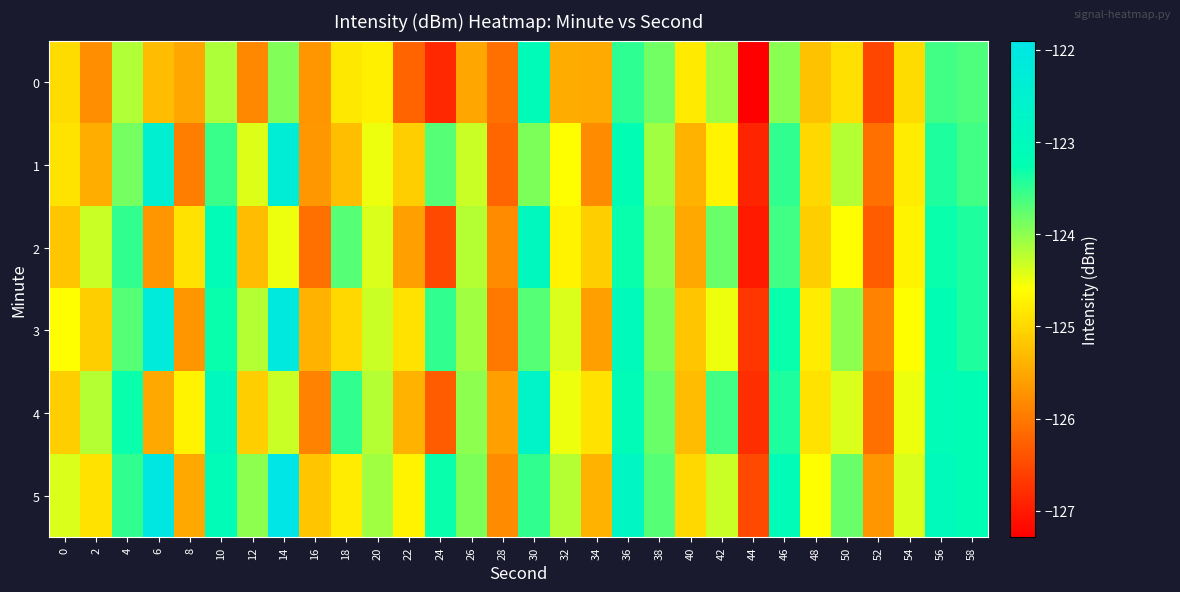

At 30, list the series in order from largest to smallest.

4, 2, 0, 5, 3, 1